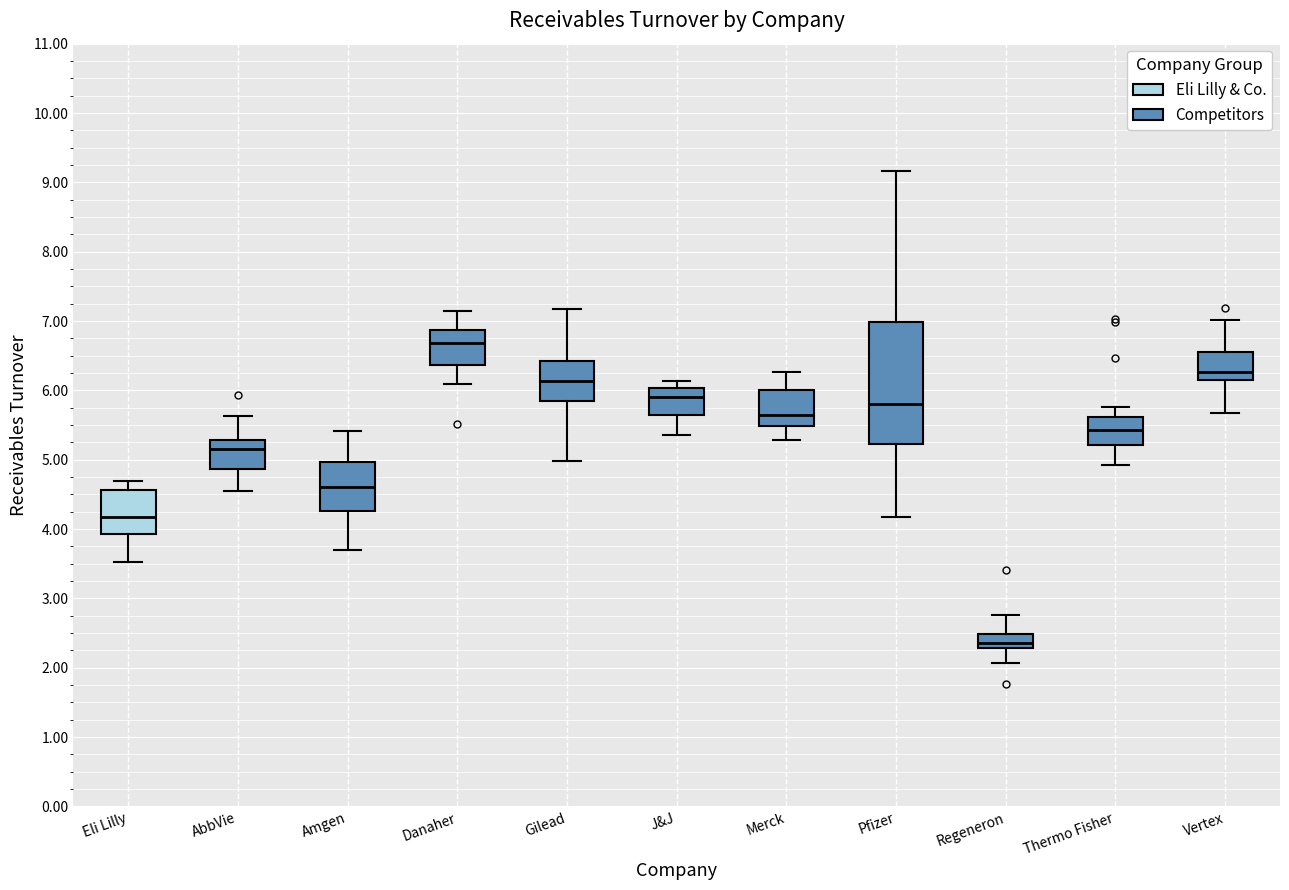

Comparing the boxes themselves (not the whiskers), which one is the tallest?

Pfizer